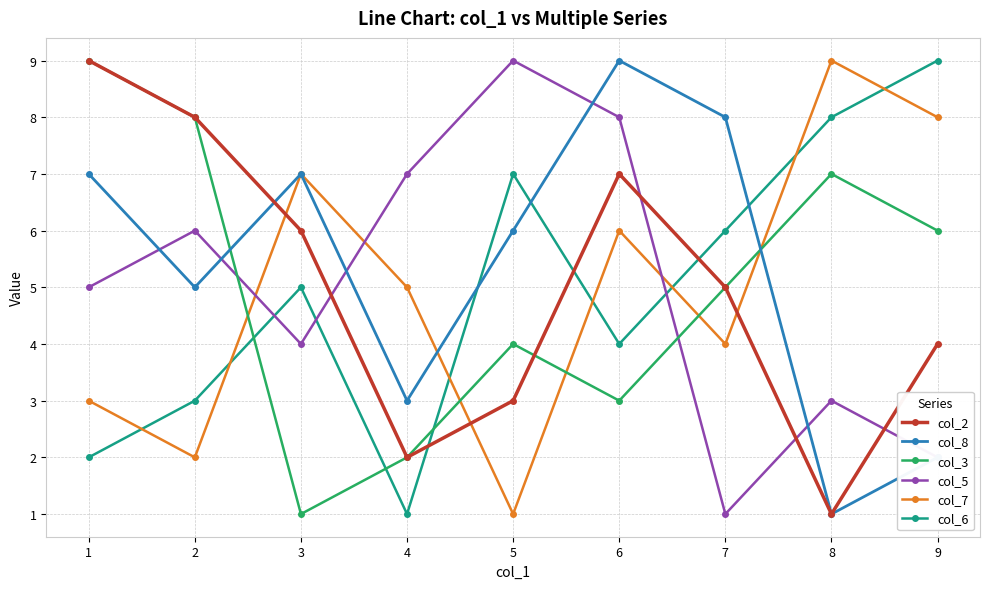

Read the col_8 value at 1.

7